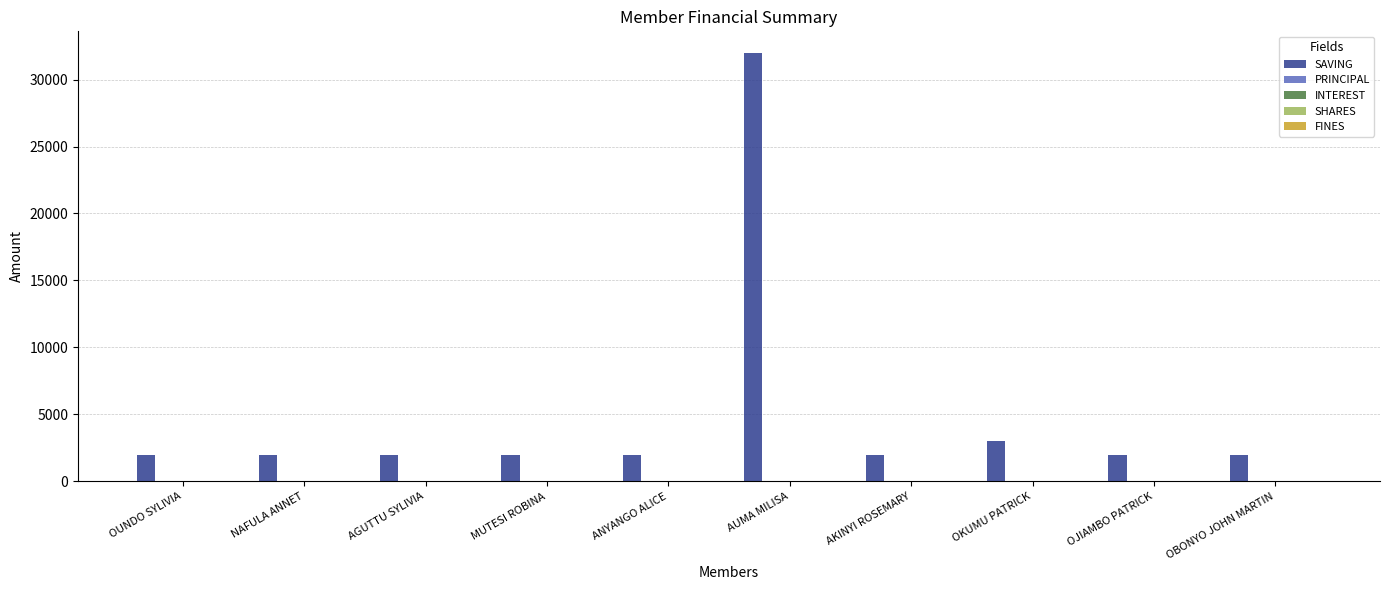

What is the difference between the maximum and second lowest values?

30000